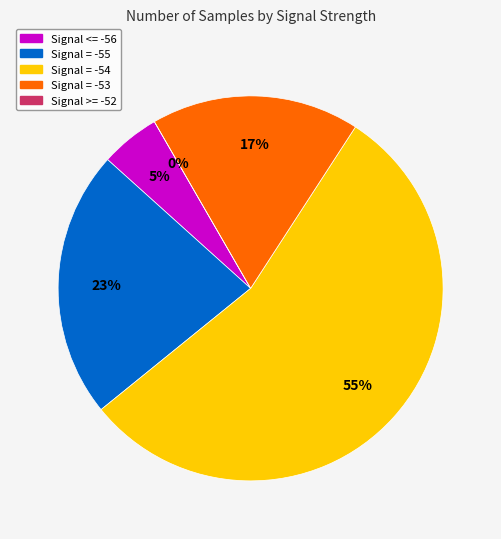

Between 12 and 18, which is larger?

18